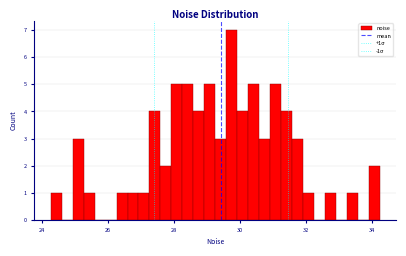

Read against the x-axis, roughly where is the centre of the tallest bar?

29.8